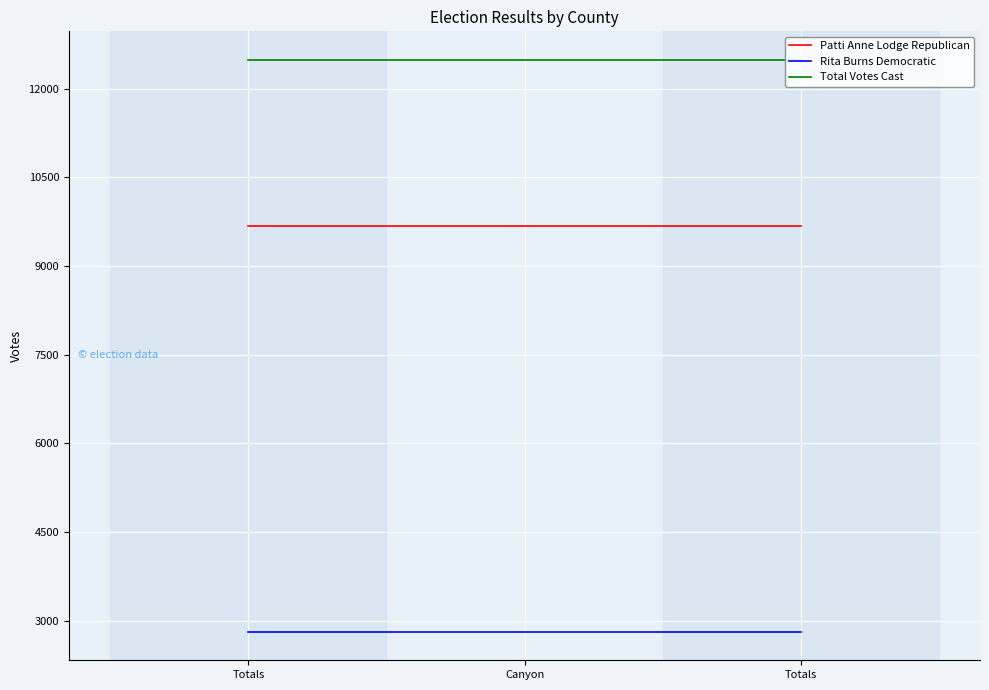

Does the chart have visible grid lines?

Yes